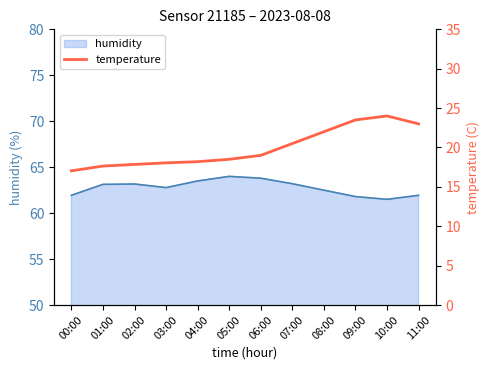

What is the highest value of the humidity series?

64.0